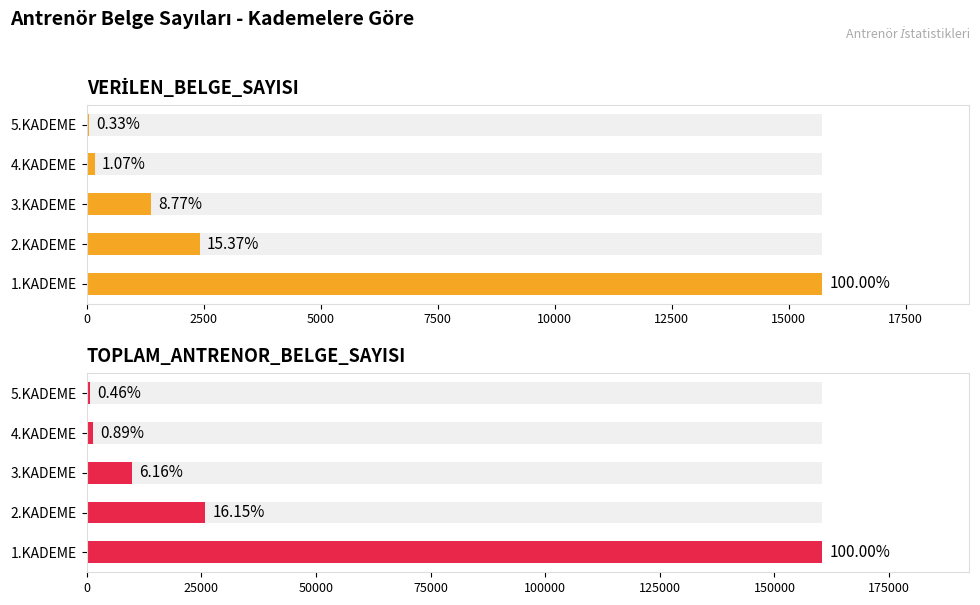

What is the value of the VERİLEN_BELGE_SAYISI bar at the 3rd from the left?

1378